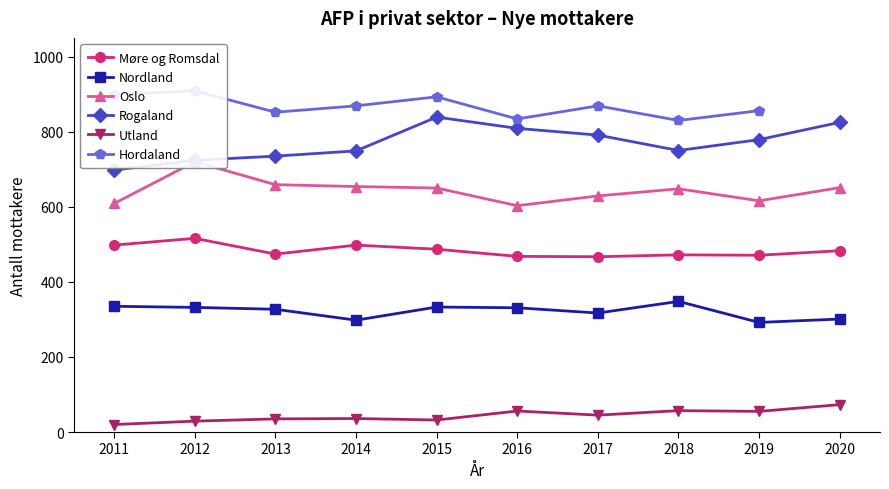

What is the approximate value of Møre og Romsdal at 2013, to the nearest 5?

475